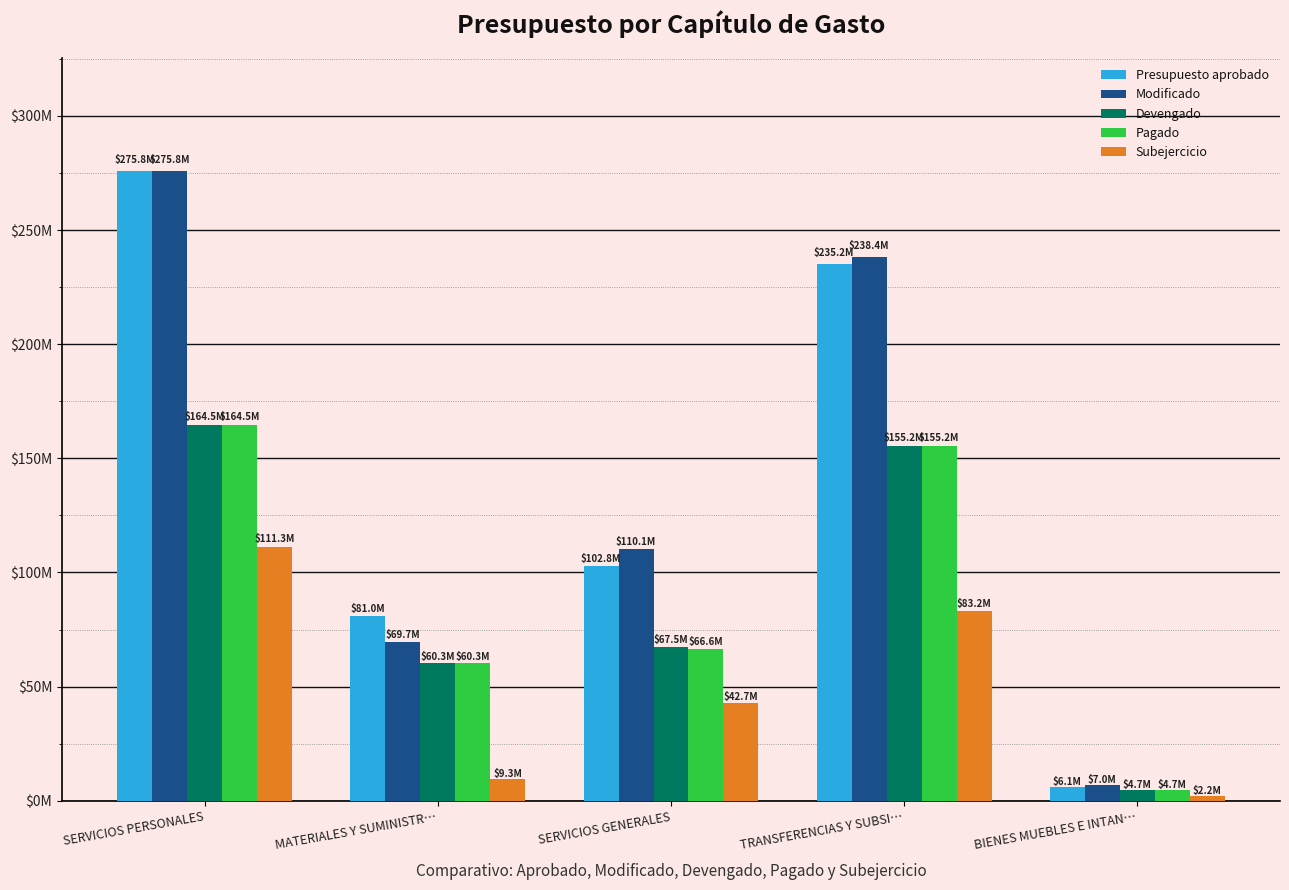

Is the value of Pagado at SERVICIOS GENERALES greater than the value of Subejercicio at SERVICIOS PERSONALES?

No